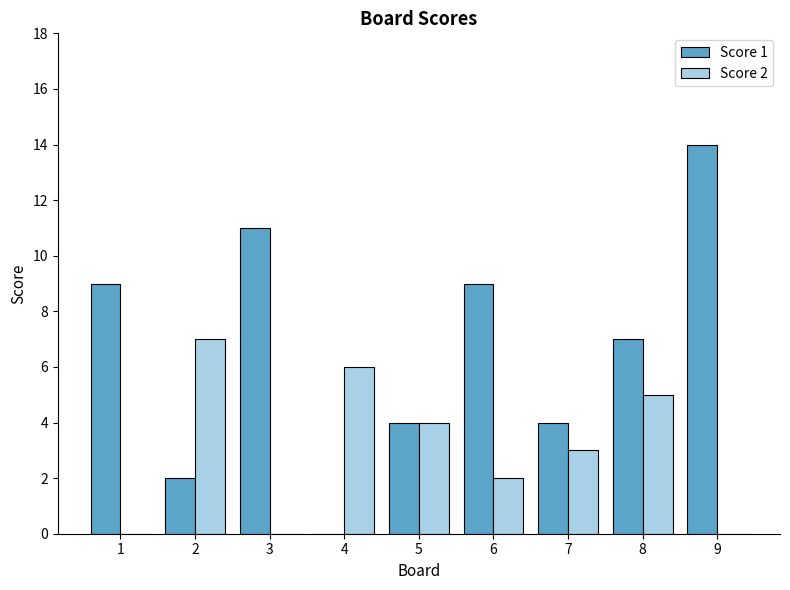

Which label corresponds to the largest value in the chart?

9